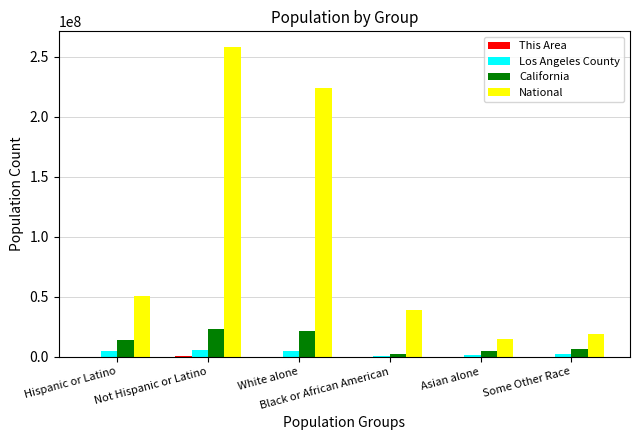

Is it true that California equals 21453934 at White alone?

True